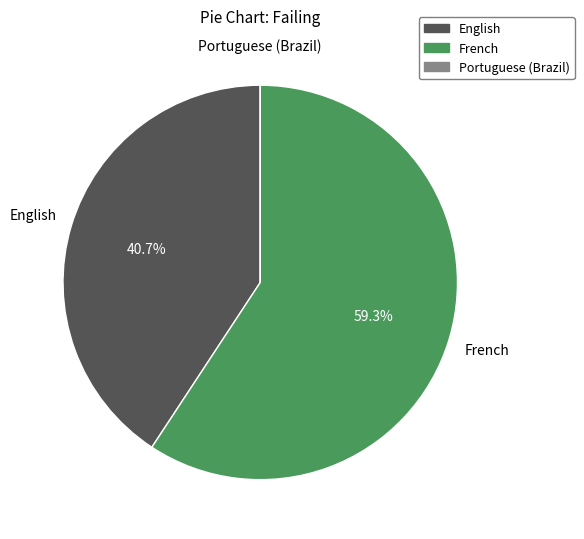

Approximately how many times larger is the value at French compared to English?

1.5